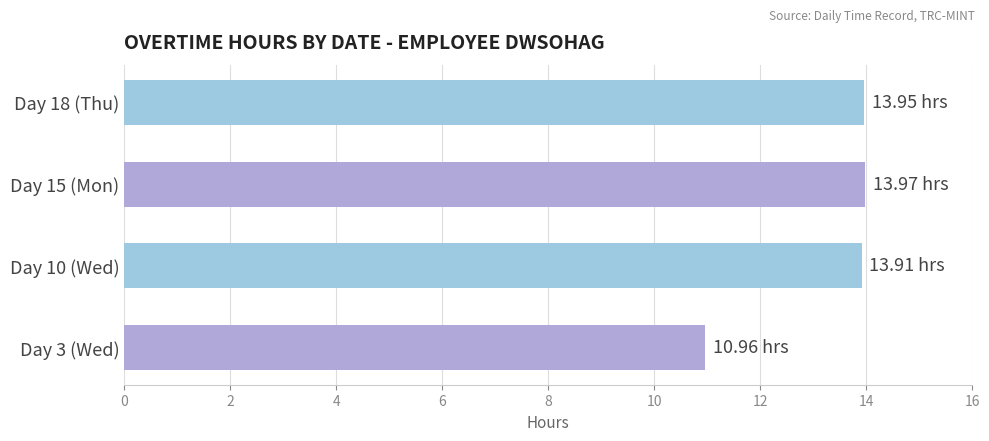

What is the ratio of the value at Day 18 (Thu) to the value at Day 10 (Wed)?

1.0